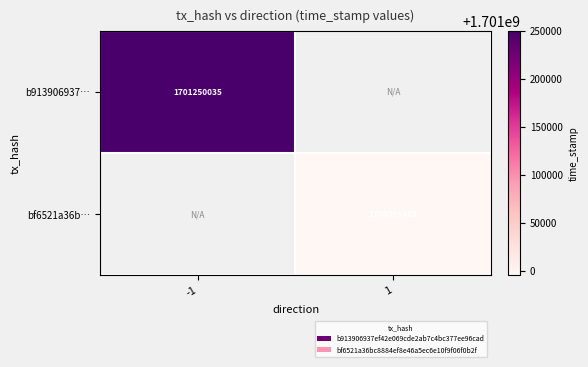

Is it true that b913906937… equals 1701250035 at -1?

True